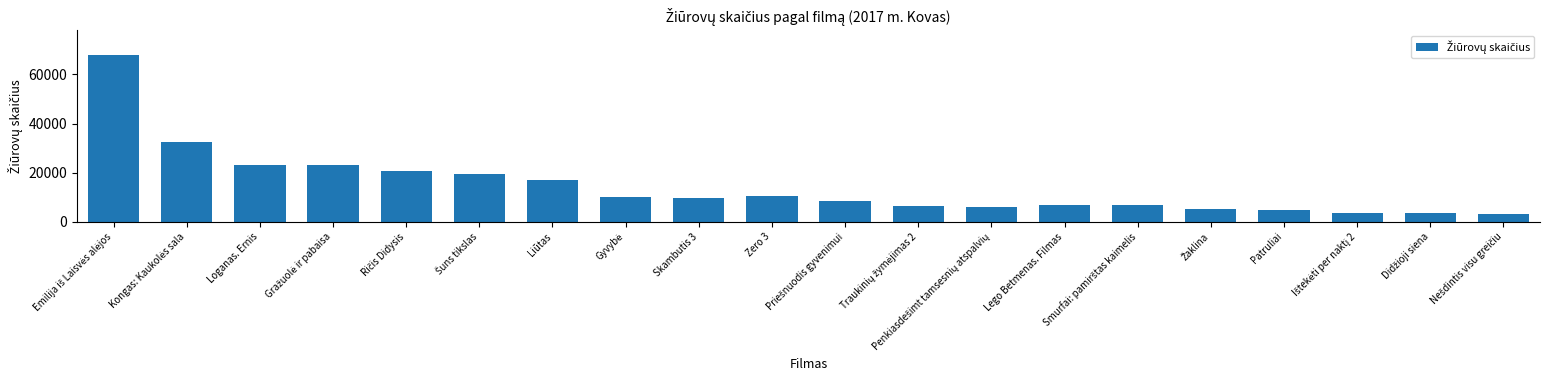

How many series are shown in this chart?

1